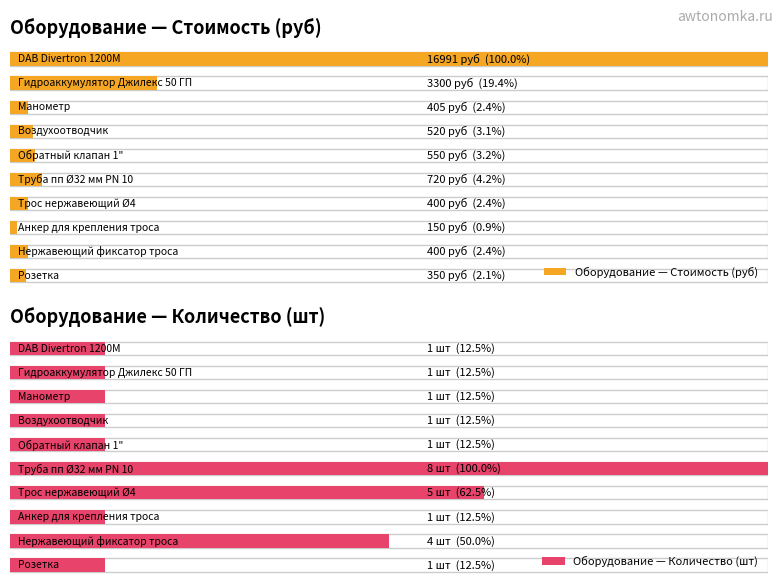

At how many categories does at least one series exceed 10602?

1